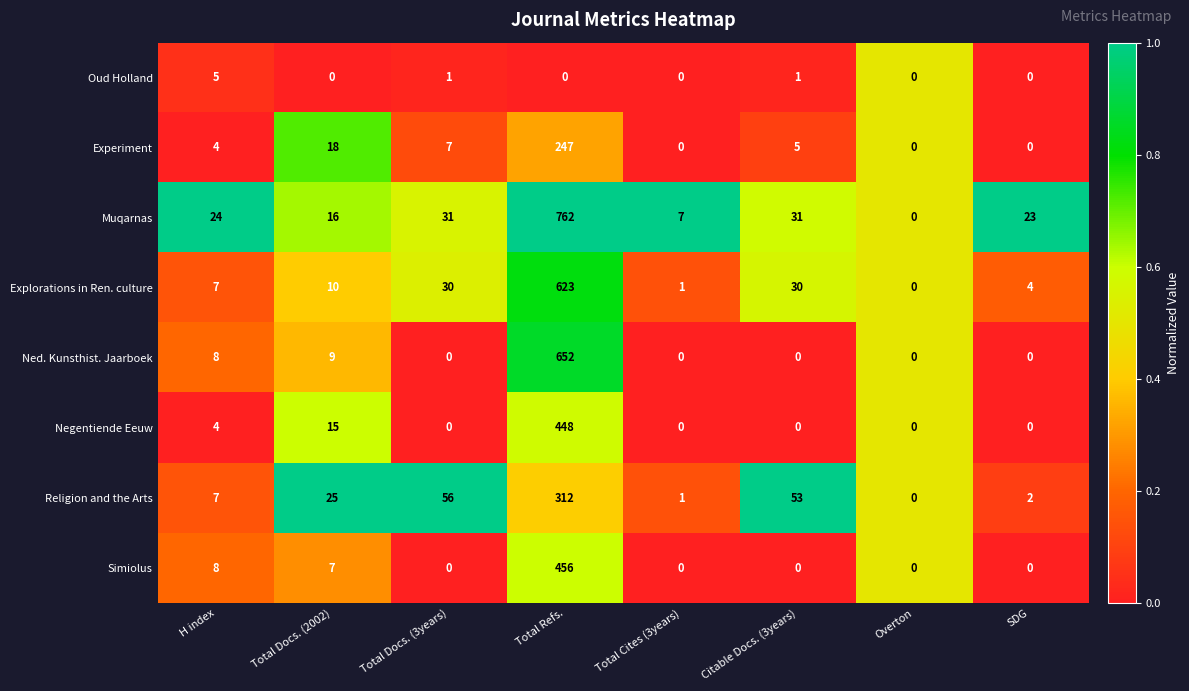

Where is Ned. Kunsthist. Jaarboek nearest to the value 326?

Total Docs. (2002)